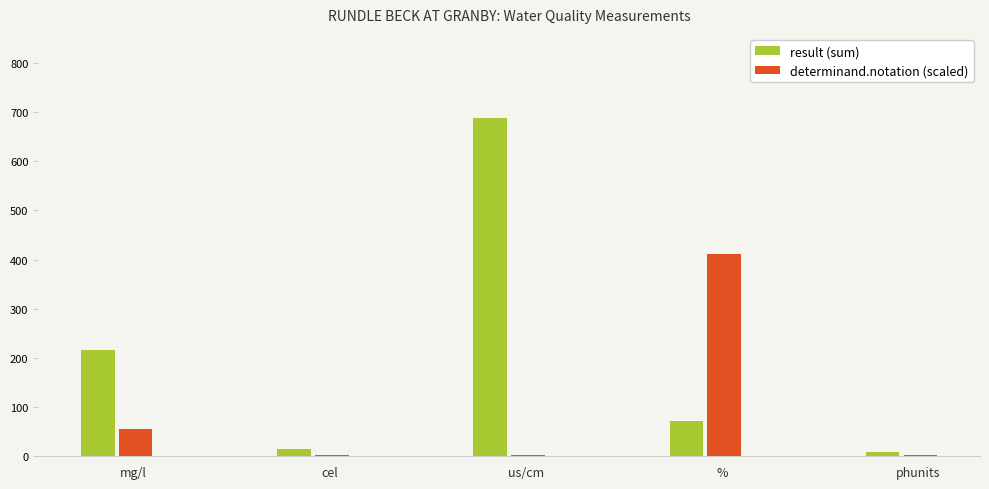

How many categories are shown in the chart?

5